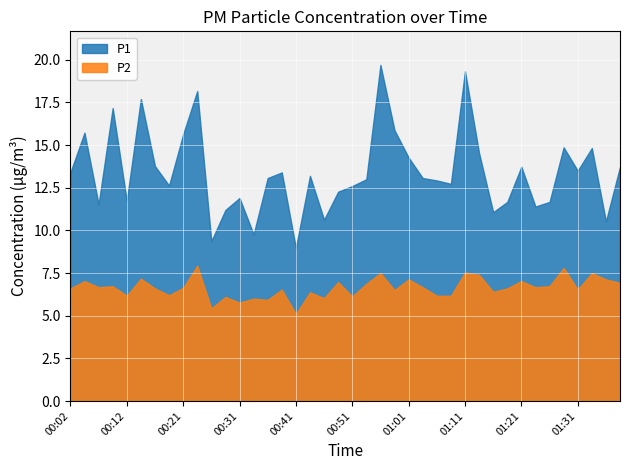

Which has a higher value, 00:09 or 01:06?

00:09